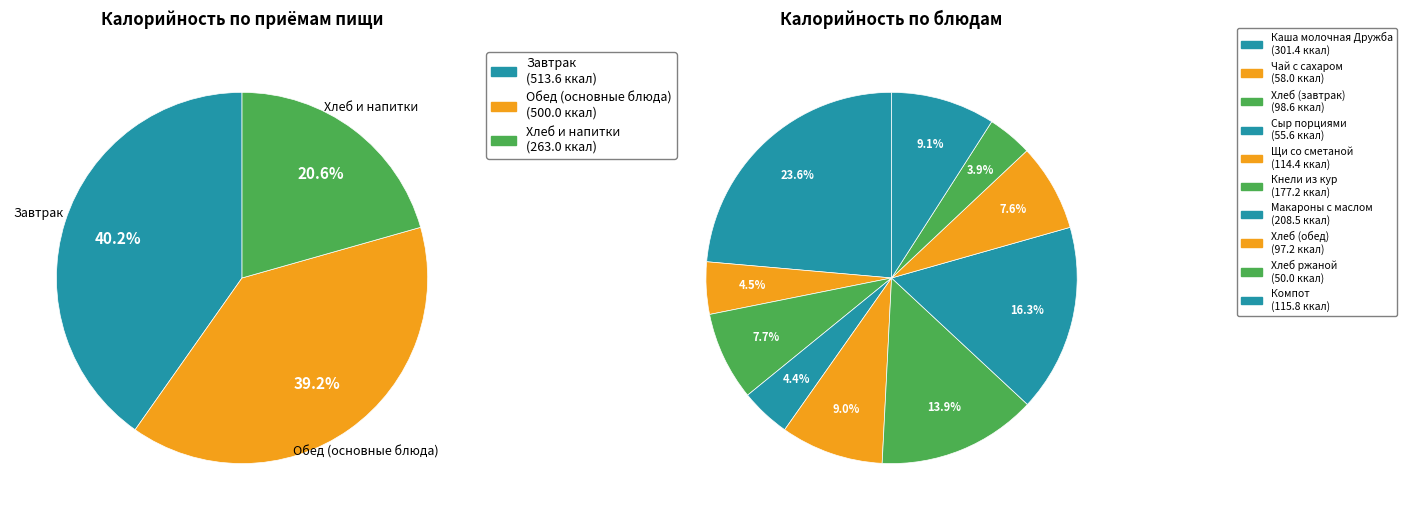

How many slices are in this pie chart?

10